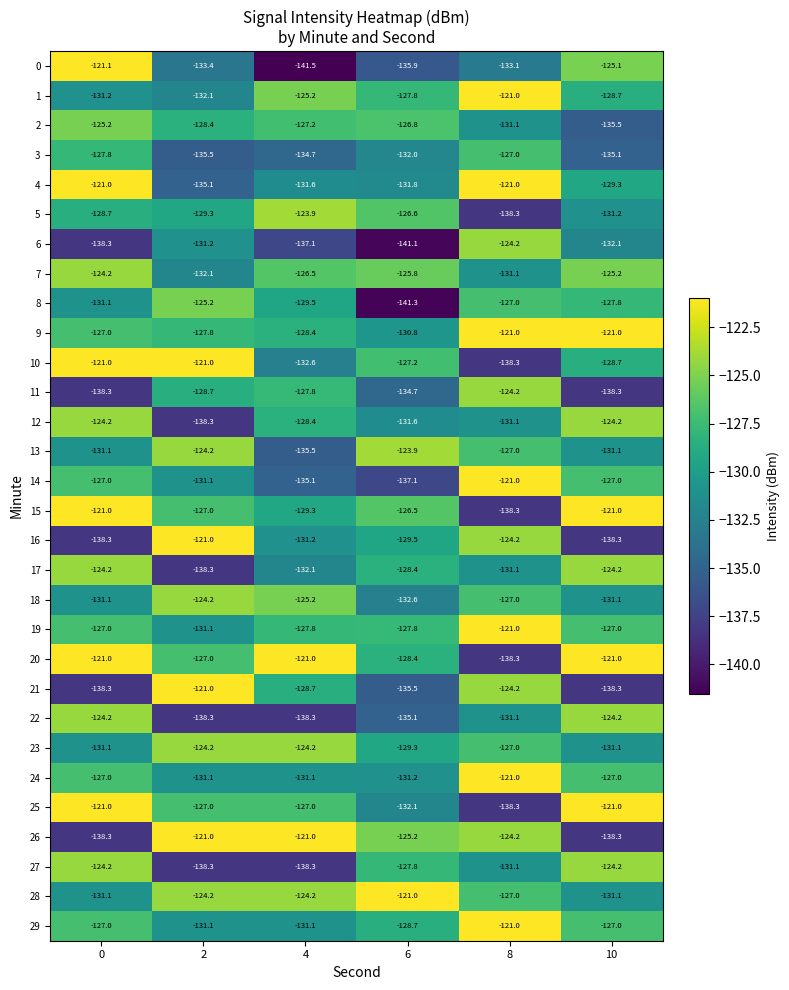

What is the spread (max minus min) of values at 4?

20.5